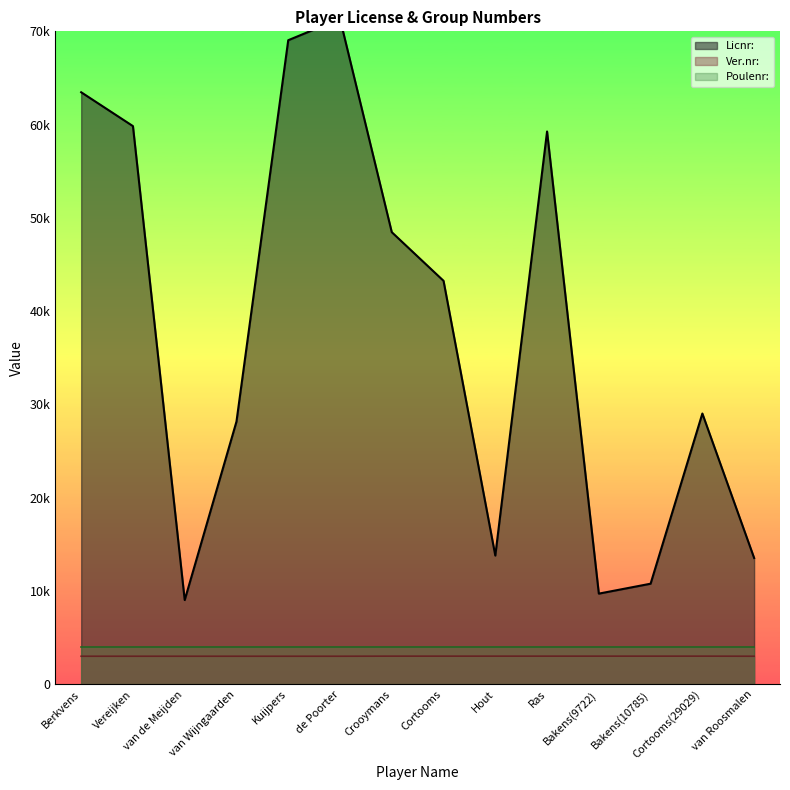

Does the chart have visible grid lines?

No